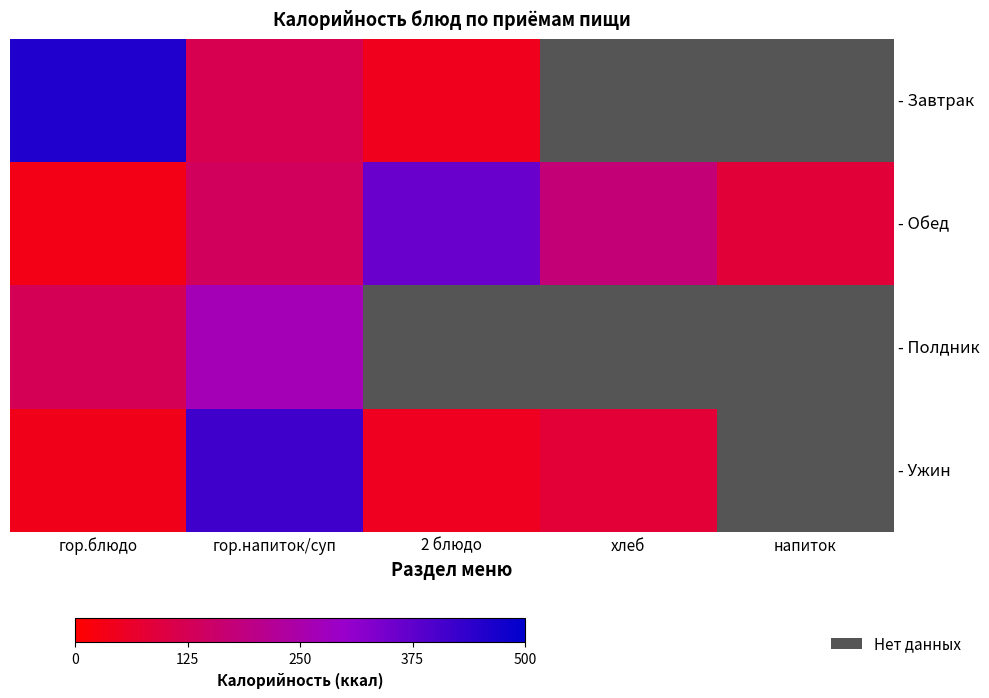

What is the total value across all series at хлеб?

255.0